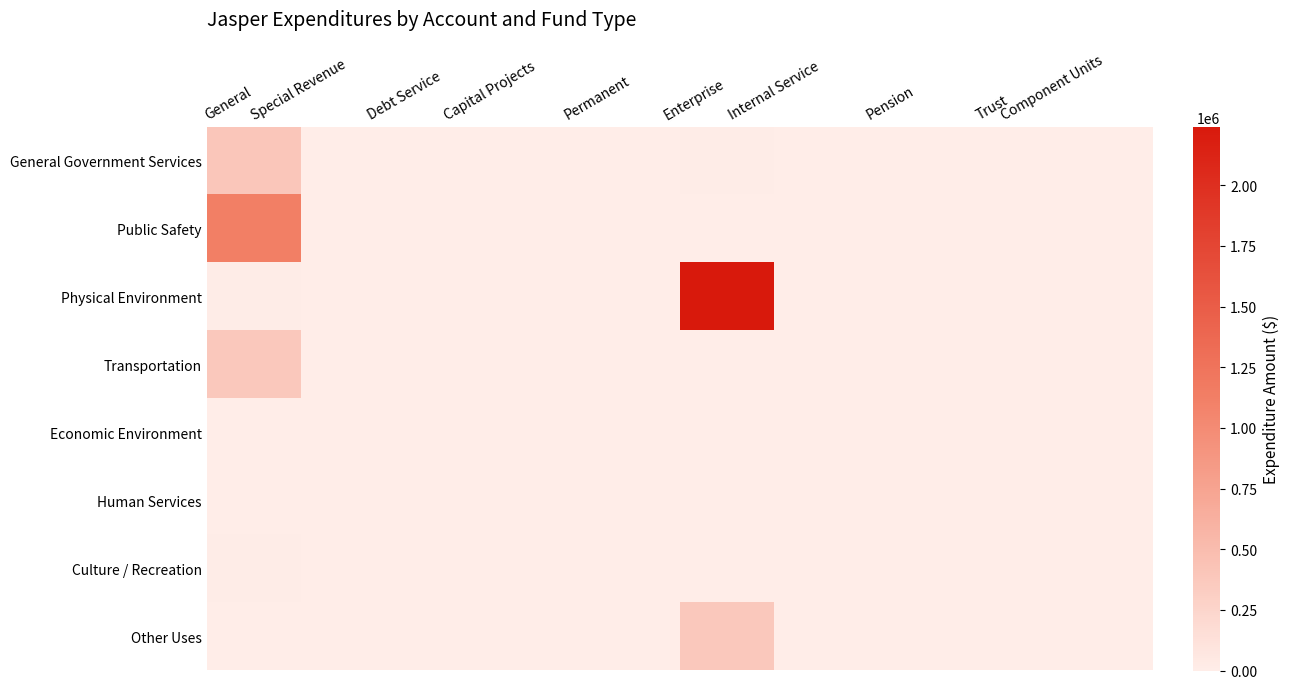

Which label corresponds to the largest value in the chart?

Enterprise